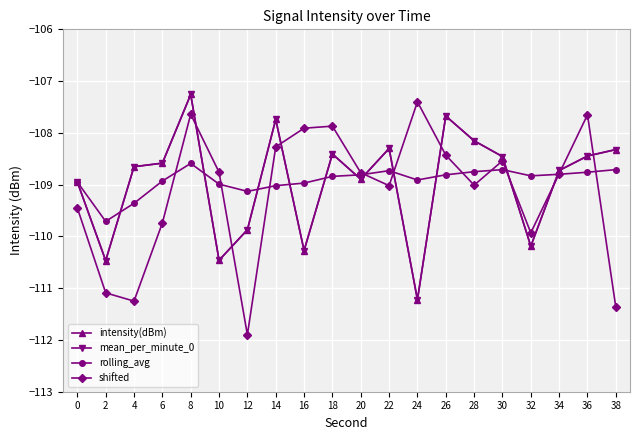

Is this an area chart (filled region under the line)?

No